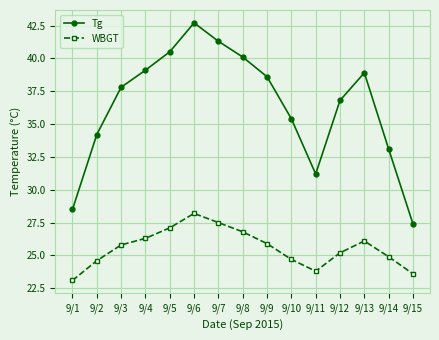

At which category does WBGT reach its first local valley?

9/11